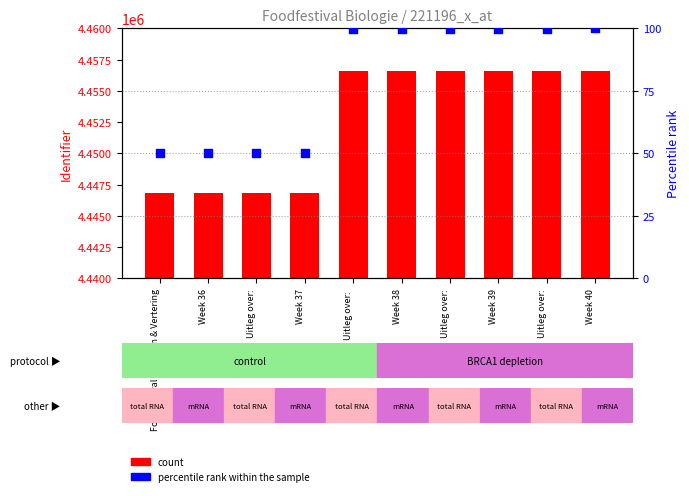

What is the total value across all series at Uitleg over:?

4446891.0